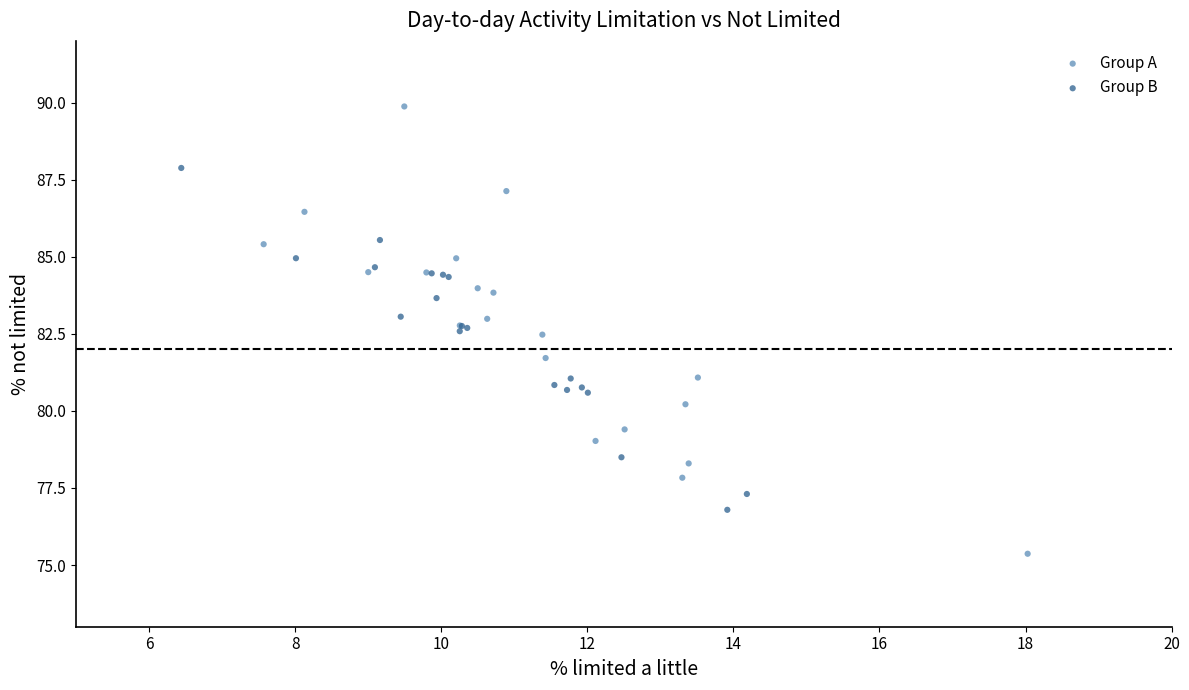

Which series reaches the minimum Y coordinate?

Group A